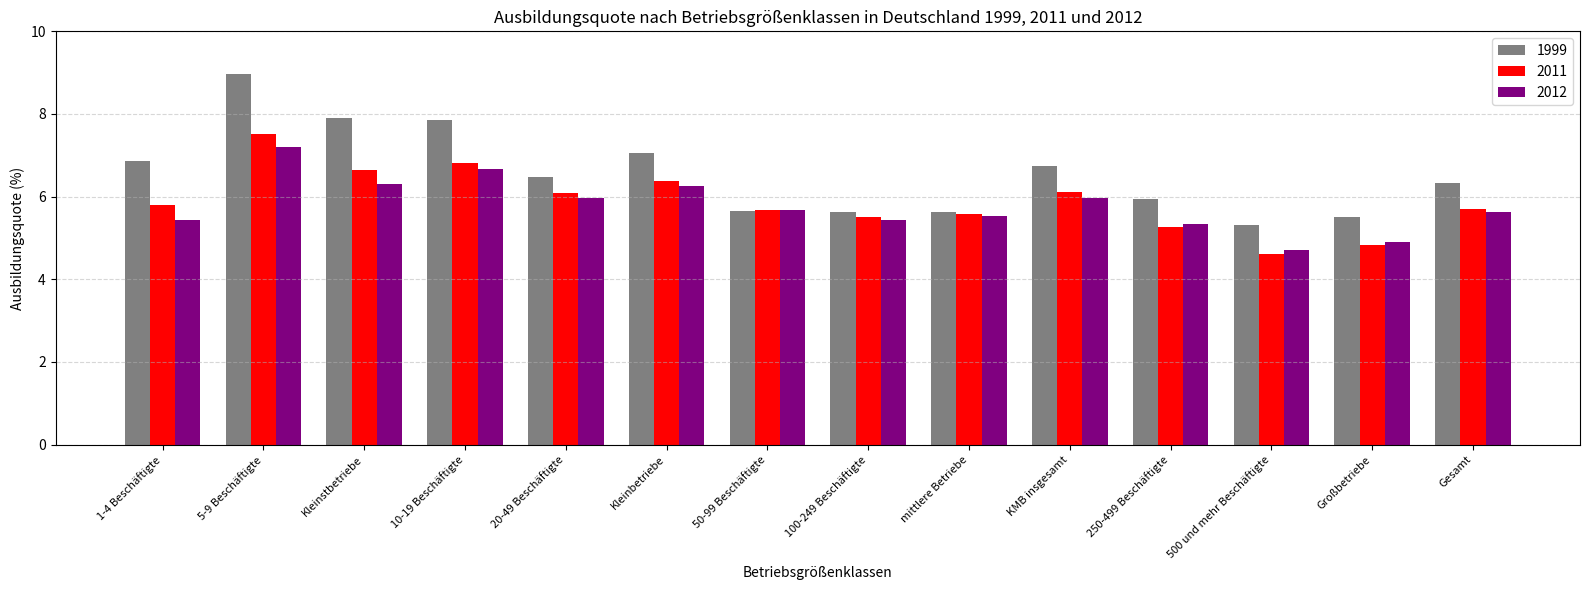

At how many categories does at least one series exceed 4?

14